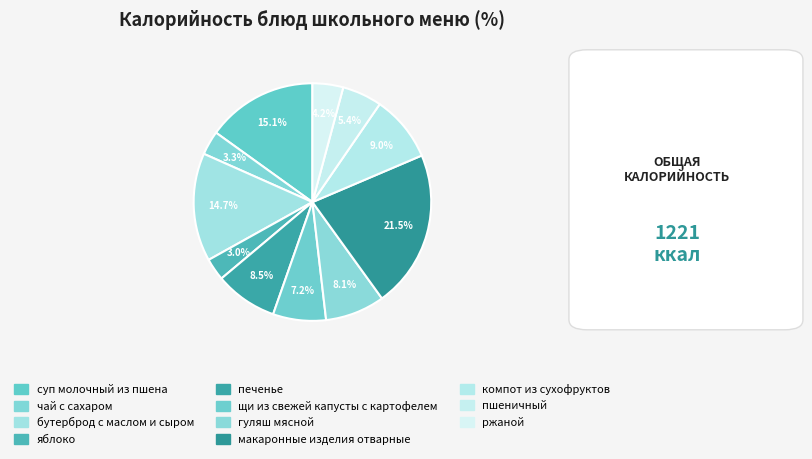

To the nearest percent, what is the combined percentage of гуляш мясной and щи из свежей капусты с картофелем?

15%